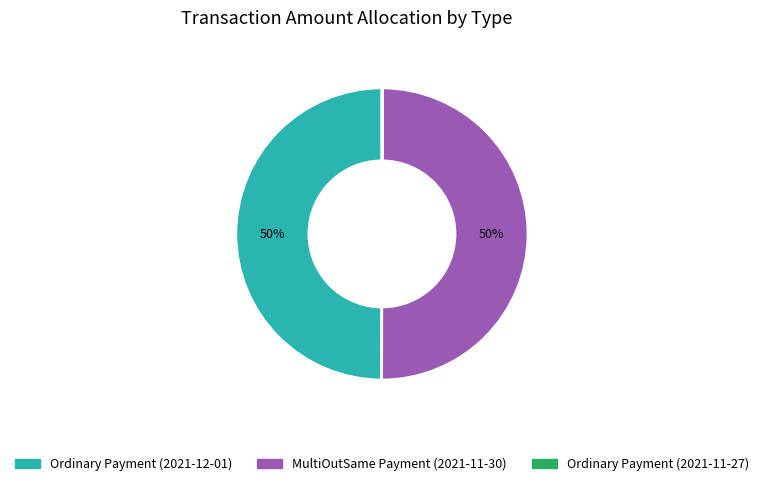

Is the sum of MultiOutSame Payment (2021-11-30) and Ordinary Payment (2021-12-01) greater than half?

Yes